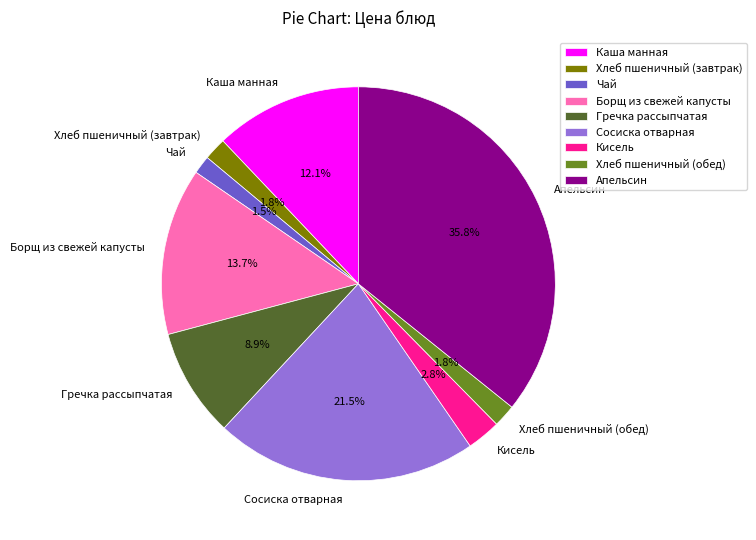

The Гречка рассыпчатая slice represents 23% of the pie. True or false?

False